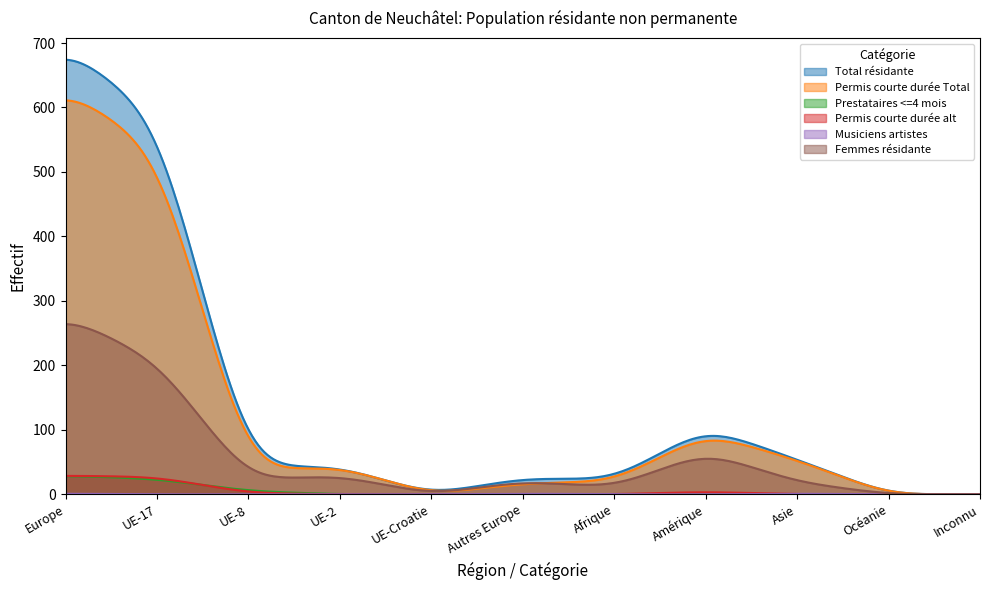

What is the maximum value shown in the chart?

674.1